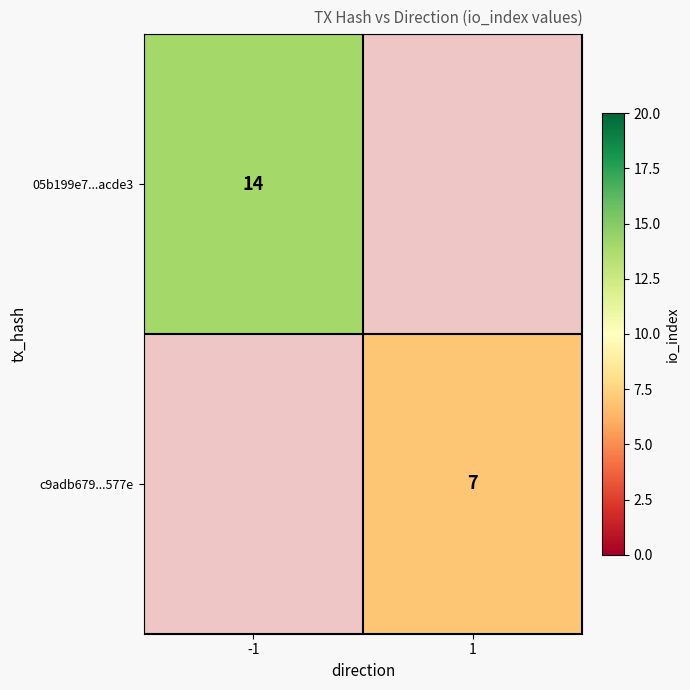

The c9adb679...577e series shows 12 at 1. True or false?

False